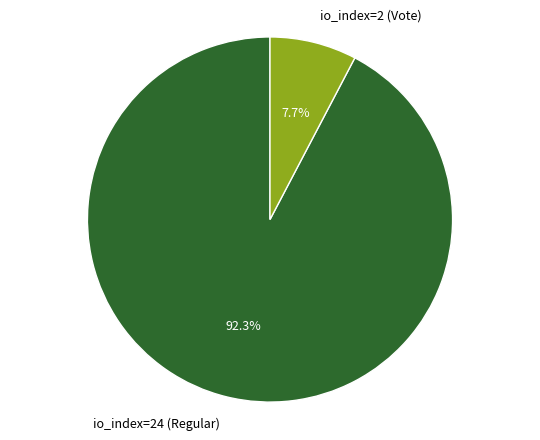

To the nearest percent, what is the difference between the largest and smallest slice percentages?

85%